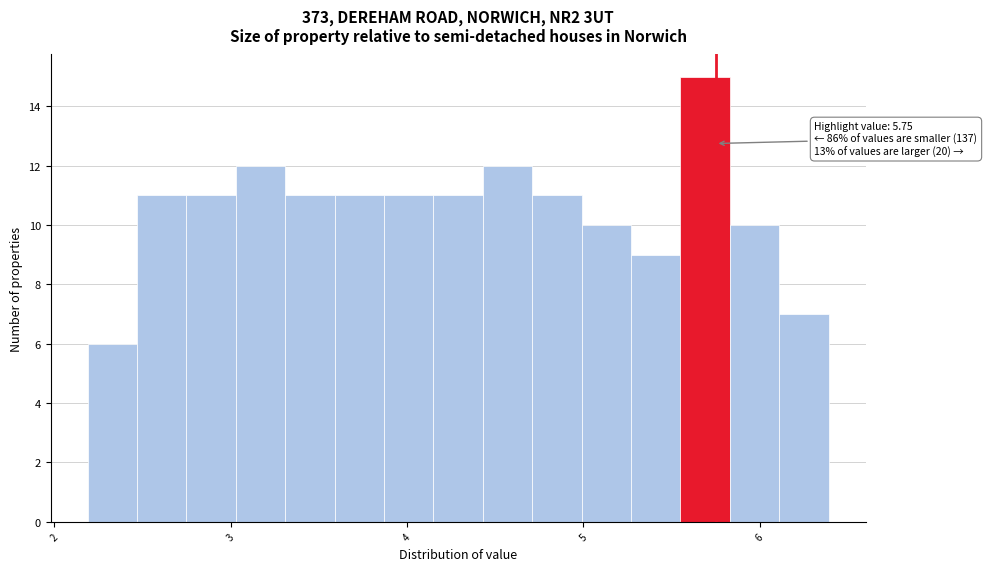

Around what value on the x-axis is the tallest bar? Give the approximate position of its centre, as read against the axis.

5.7